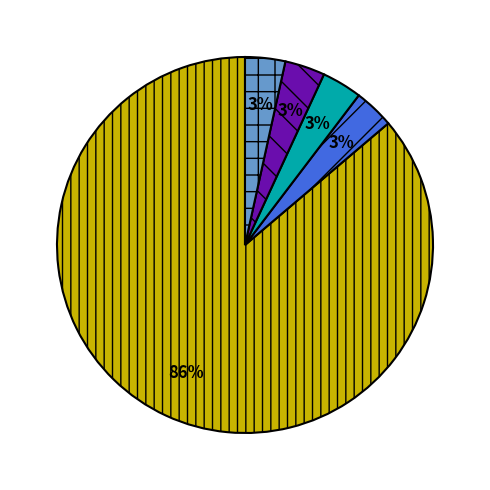

To the nearest percent, what is the average slice percentage?

20%